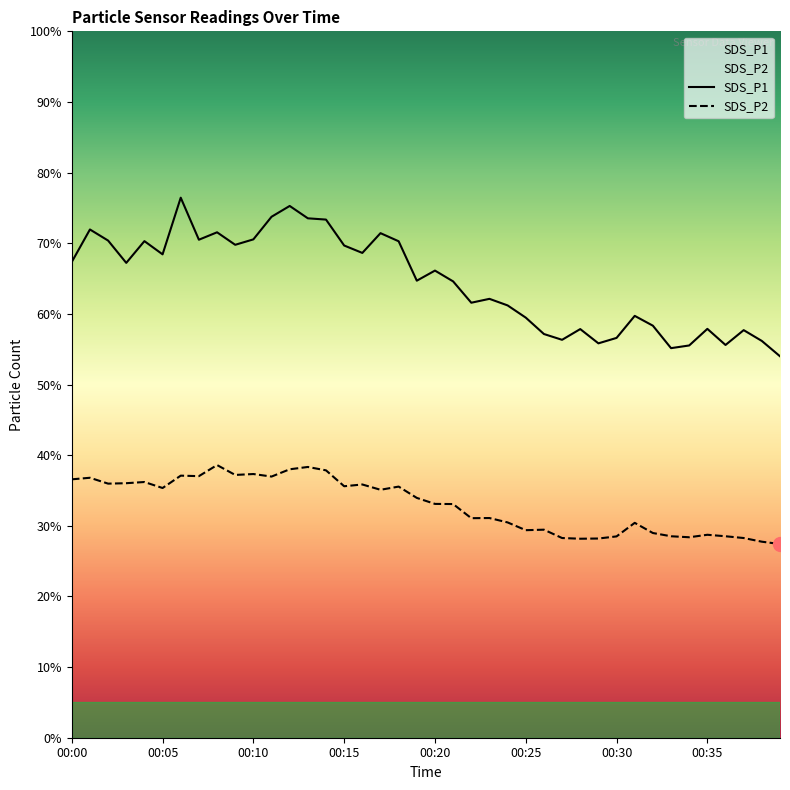

Rank the categories by SDS_P2 value from lowest to highest.

00:39, 00:38, 00:28, 00:29, 00:27, 00:37, 00:34, 00:30, 00:33, 00:36, 00:35, 00:32, 00:25, 00:26, 00:31, 00:24, 00:22, 00:23, 00:21, 00:20, 00:19, 00:17, 00:05, 00:18, 00:15, 00:16, 00:02, 00:03, 00:04, 00:00, 00:01, 00:11, 00:07, 00:06, 00:09, 00:10, 00:14, 00:12, 00:13, 00:08